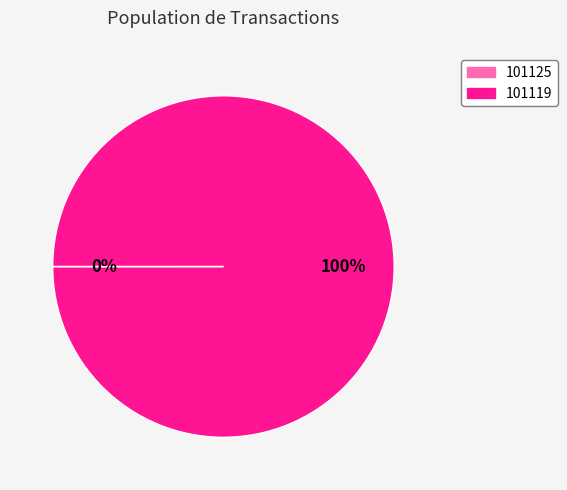

Does any single category account for the majority?

Yes